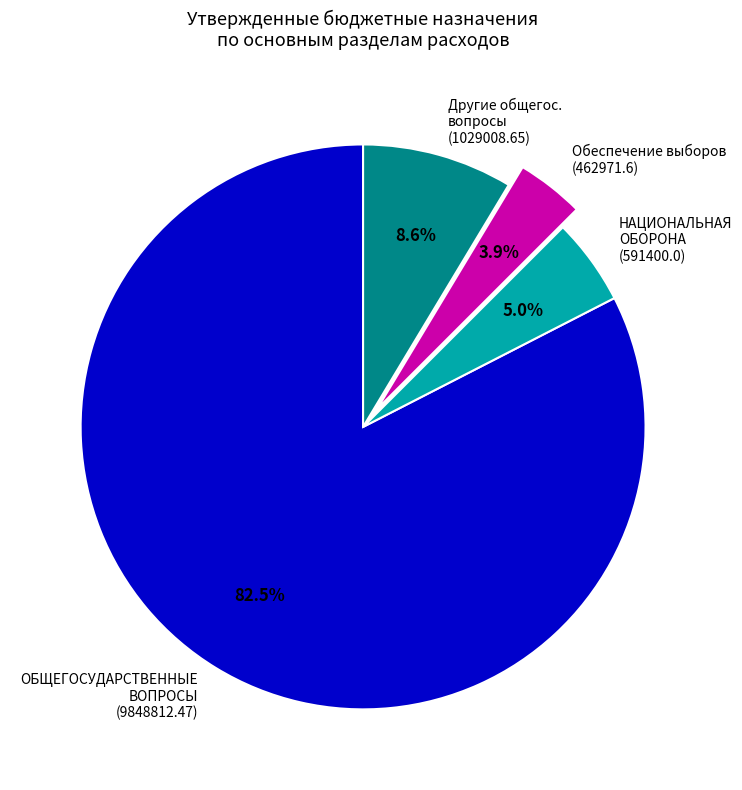

What is the ratio of the value at ОБЩЕГОСУДАРСТВЕННЫЕ ВОПРОСЫ (9848812.47) to the value at Другие общегос. вопросы (1029008.65)?

9.6